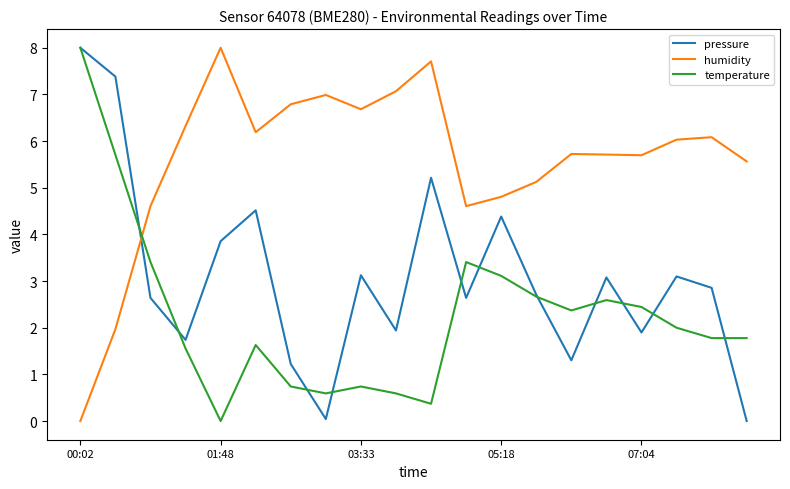

Which series has the largest total across all categories?

humidity